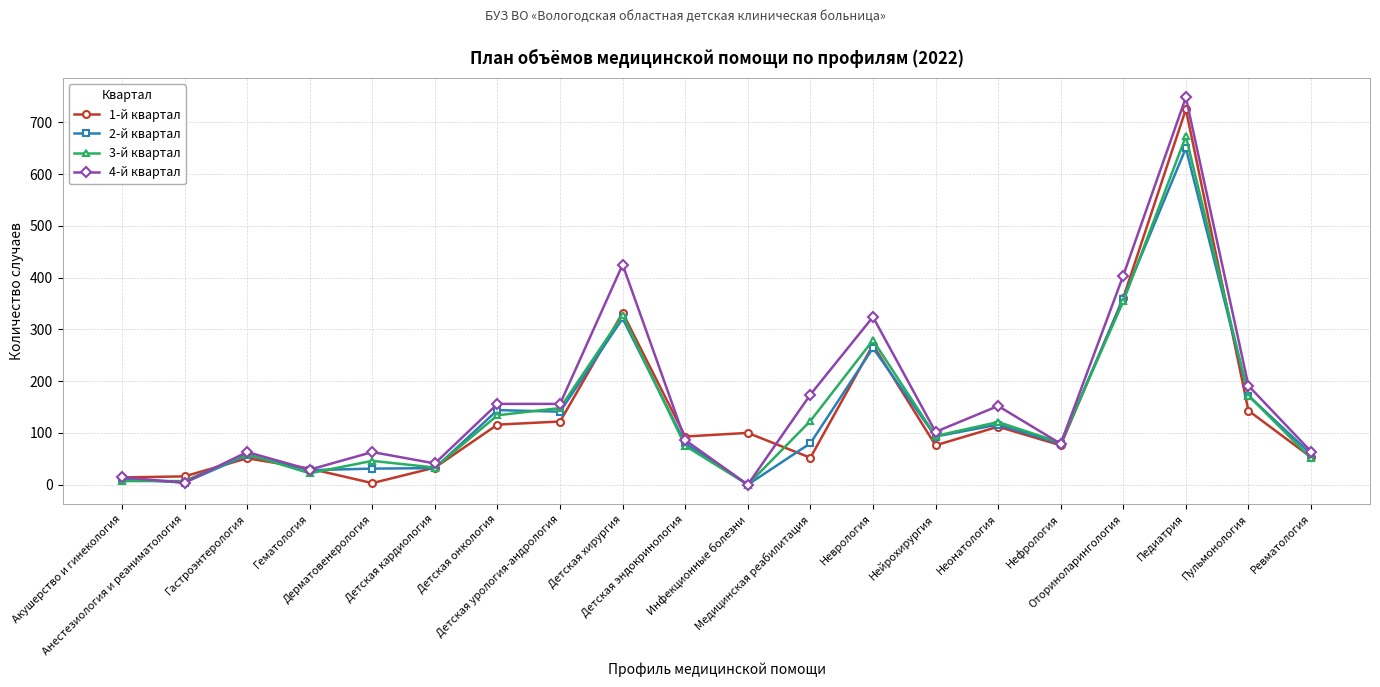

Is the value of 3-й квартал at Оториноларингология greater than the value of 4-й квартал at Педиатрия?

No